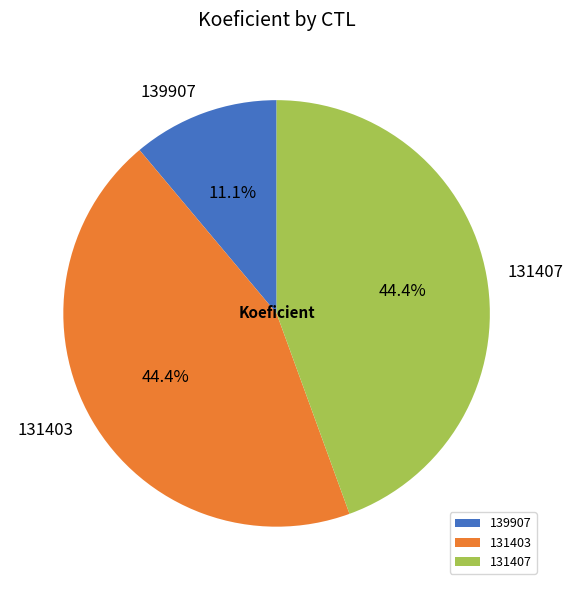

To the nearest percent, what percentage of the pie is 131407?

44%